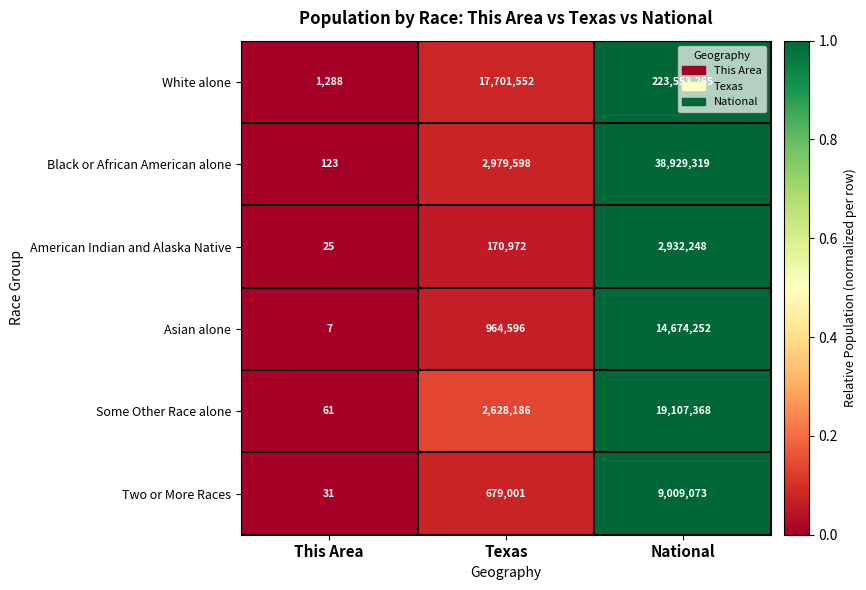

What value does the Asian alone series have at Texas, to the nearest 50?

964600